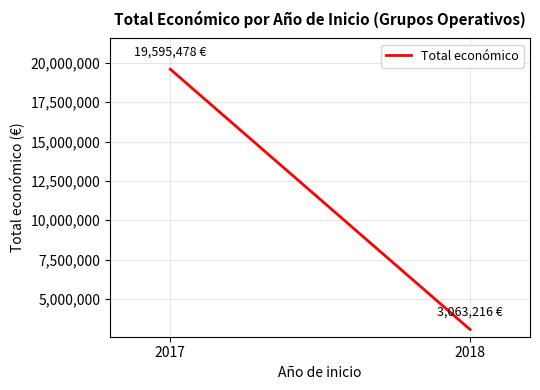

Reading left to right, list all the values displayed in this chart.

19595478	3063216